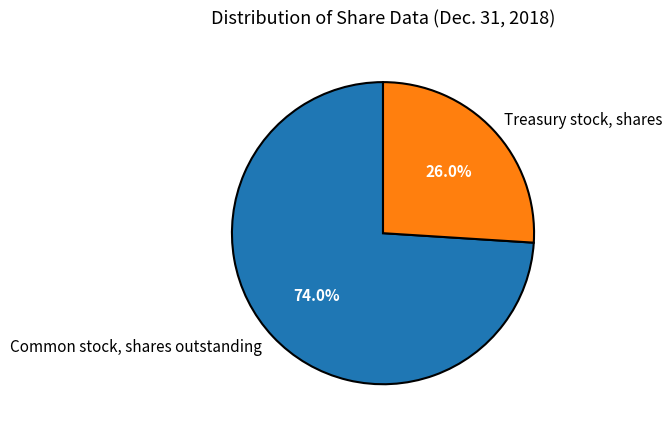

Which slice represents more than half of the pie?

Common stock, shares outstanding